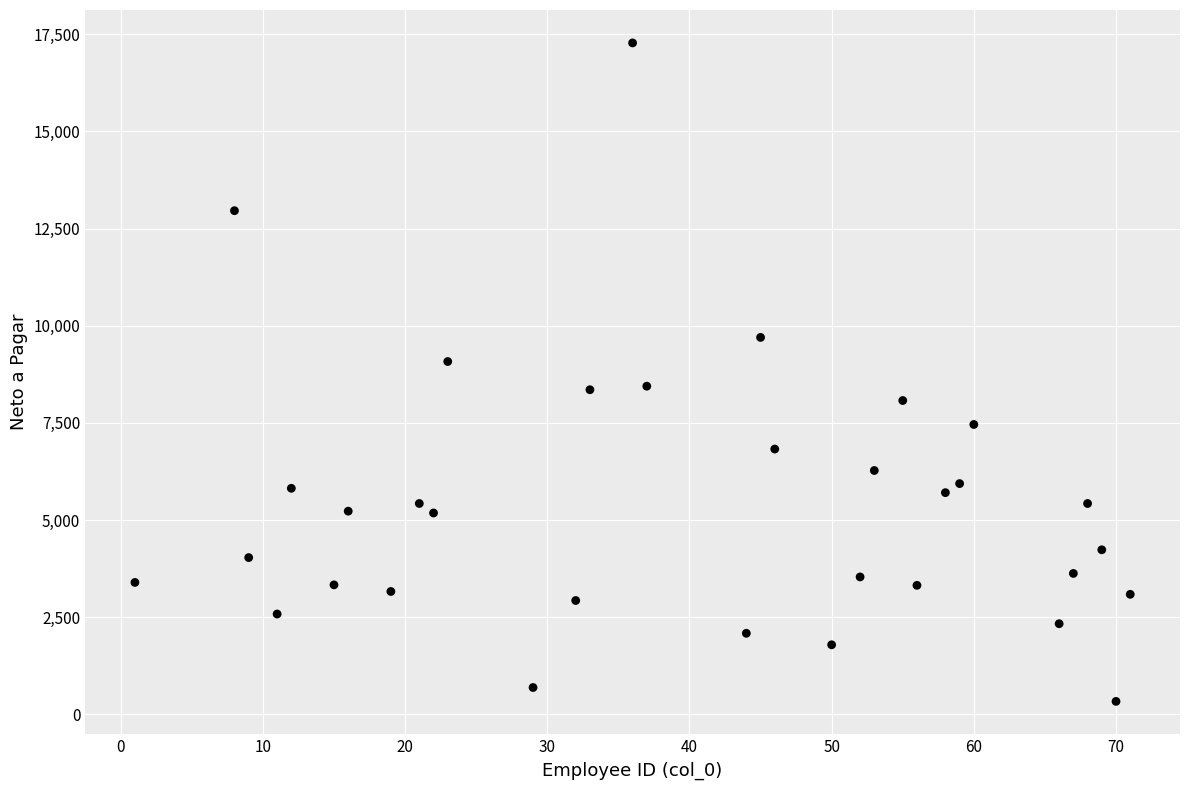

What is the range of X values (max minus min)?

70.0